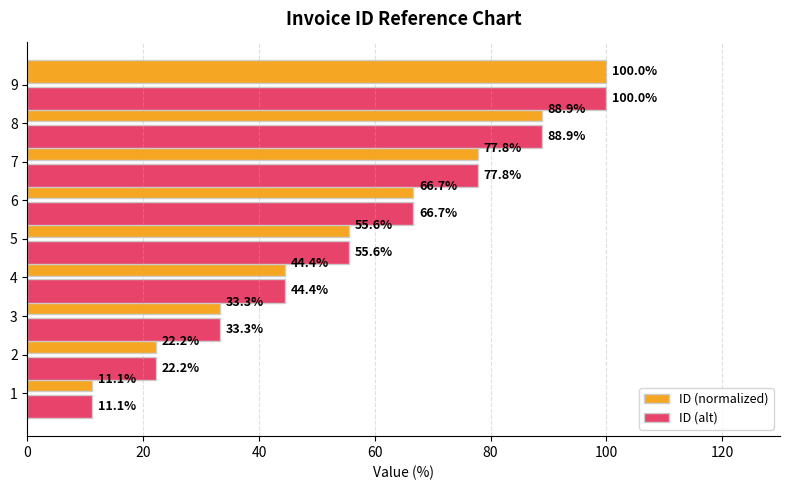

Which series has the largest total across all categories?

ID (normalized)